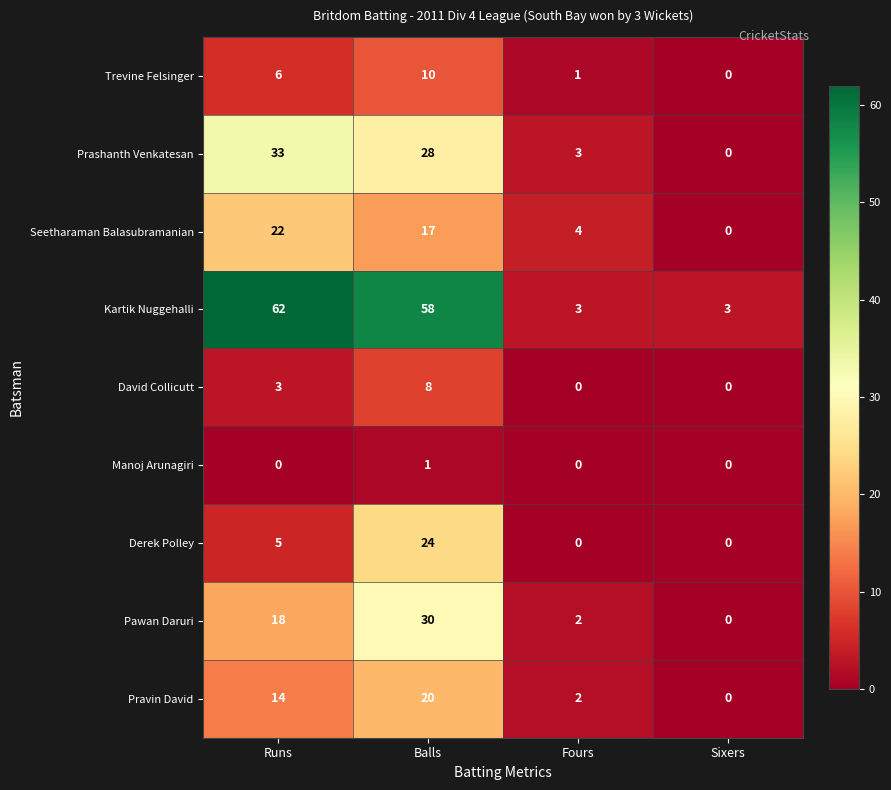

Where is Prashanth Venkatesan nearest to the value 16?

Balls